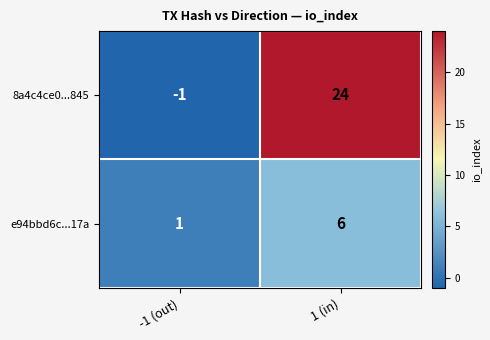

Which category has the lowest value in the e94bbd6c...17a series?

-1 (out)